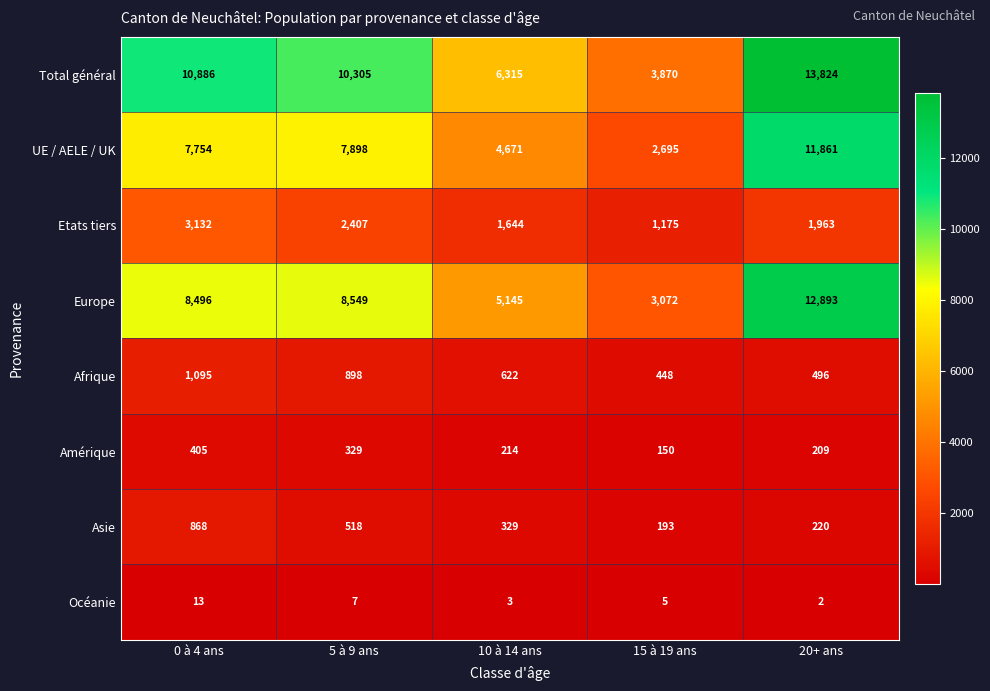

True or false: UE / AELE / UK has a value of 2695 at 15 à 19 ans.

True